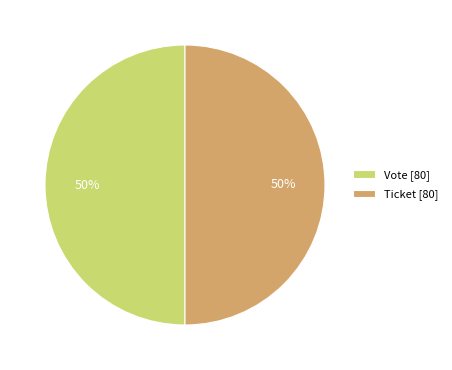

Do Ticket [80] and Vote [80] together represent more than half of the pie?

Yes